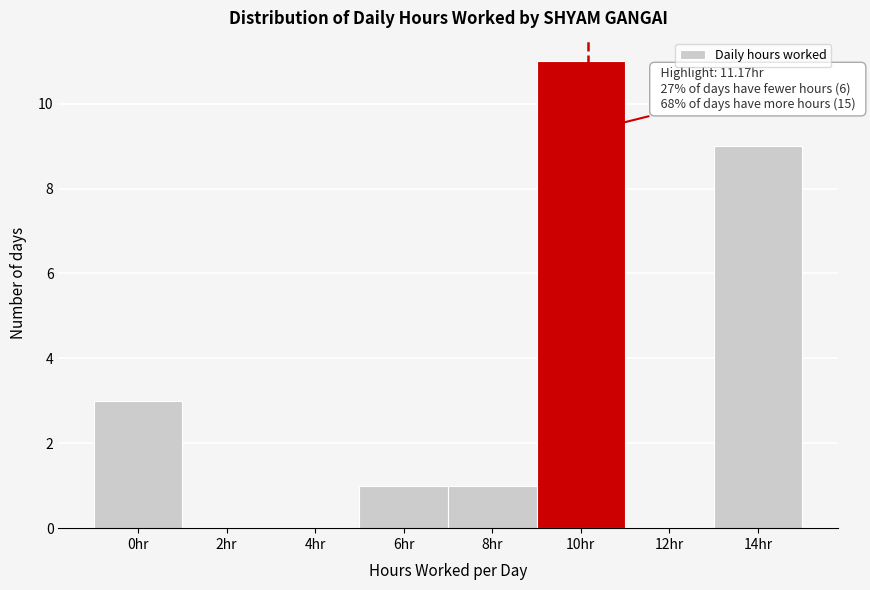

Reading right to left, list all the values displayed in this chart.

14hr=9	12hr=0	10hr=11	8hr=1	6hr=1	4hr=0	2hr=0	0hr=3